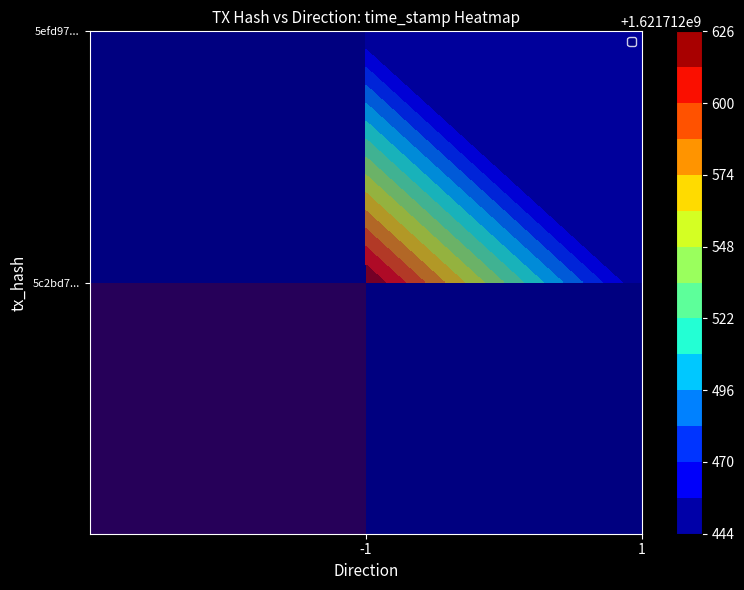

At which category does the chart reach its peak across all series?

1